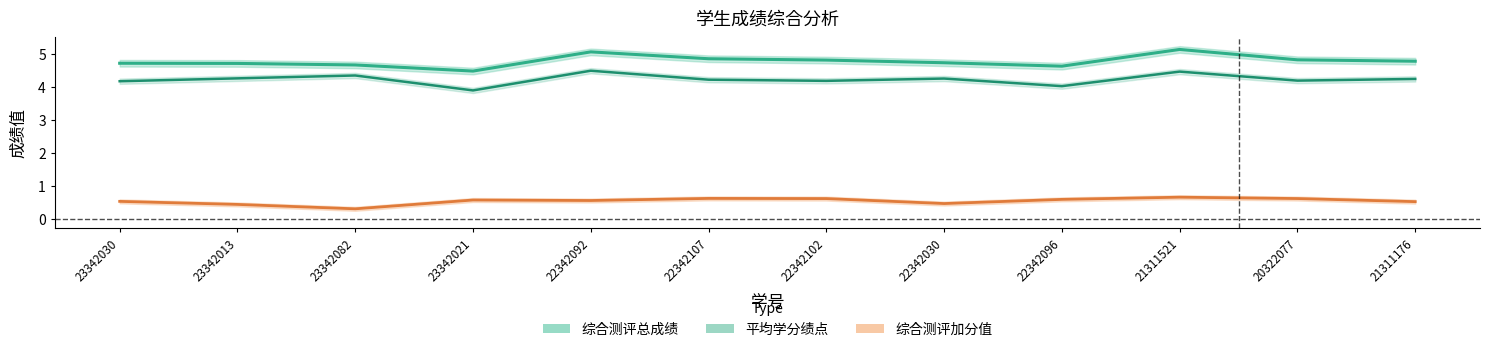

Rank the series by their maximum value, from highest to lowest.

综合测评总成绩, 平均学分绩点, 综合测评加分值